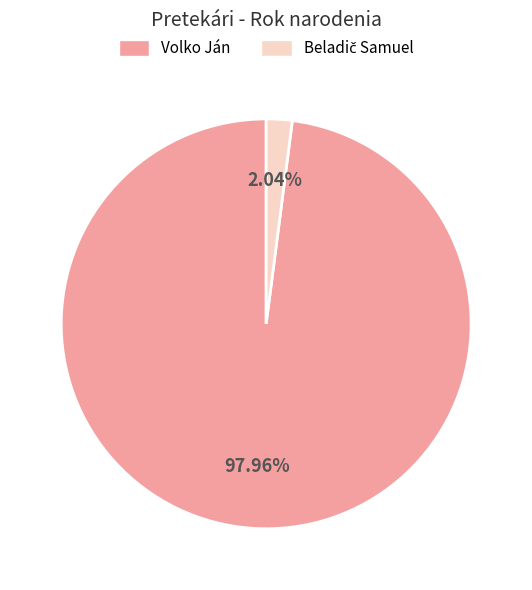

Which category has the biggest portion of the pie?

Volko Ján